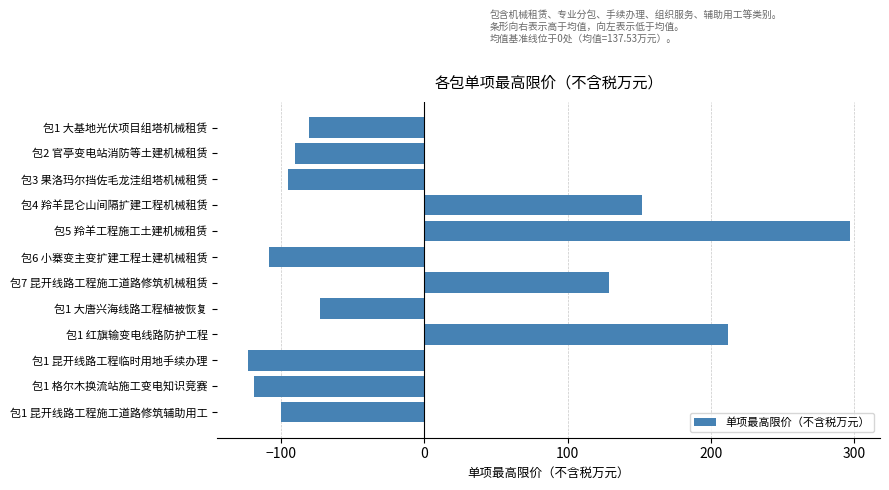

Between 包1 大基地光伏项目组塔机械租赁 and 包1 昆开线路工程临时用地手续办理, which is larger?

包1 大基地光伏项目组塔机械租赁